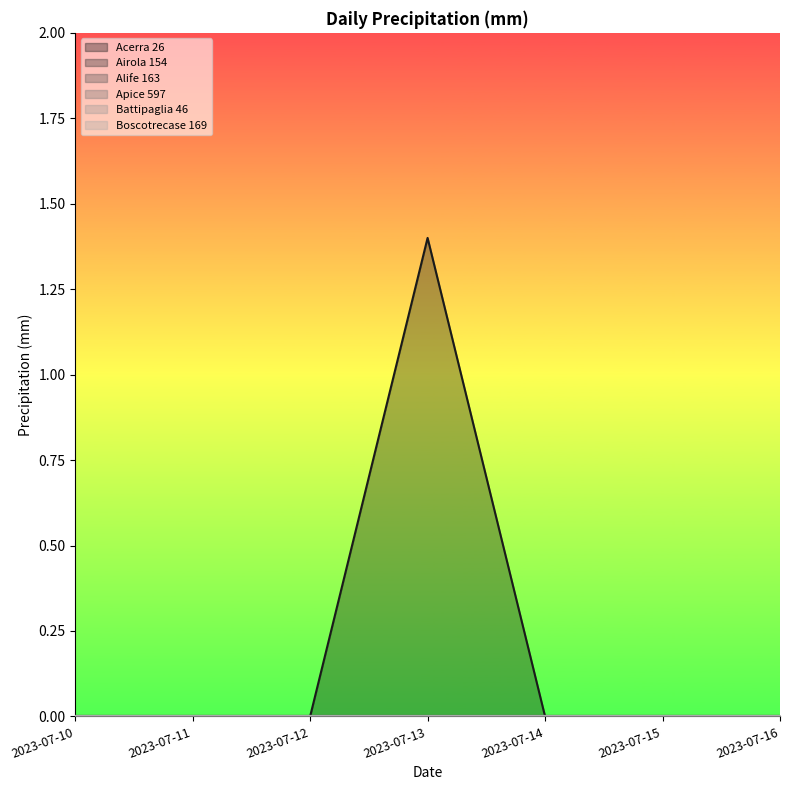

How many lines are shown in the chart?

6